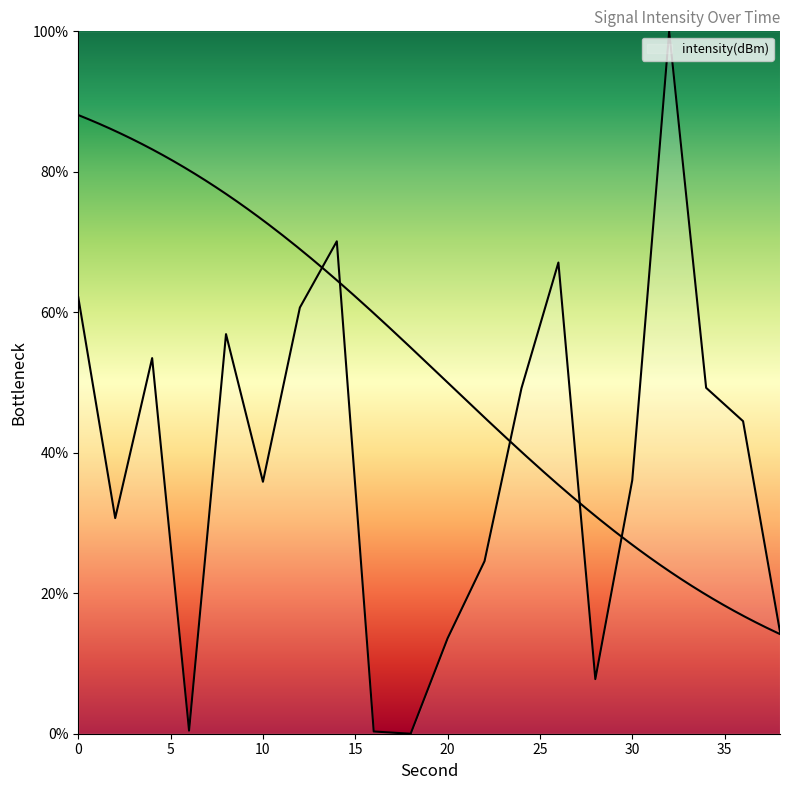

List the labels in order of value, largest first.

32, 14, 26, 0, 12, 8, 4, 34, 24, 36, 30, 10, 2, 22, 38, 20, 28, 6, 16, 18